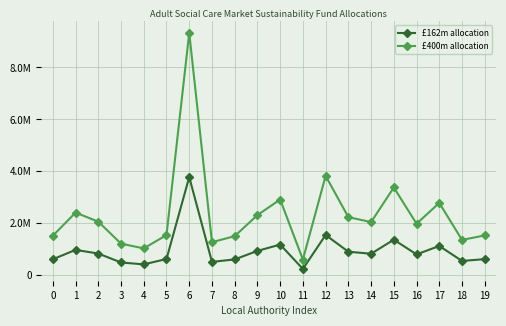

Is this an area chart (filled region under the line)?

No